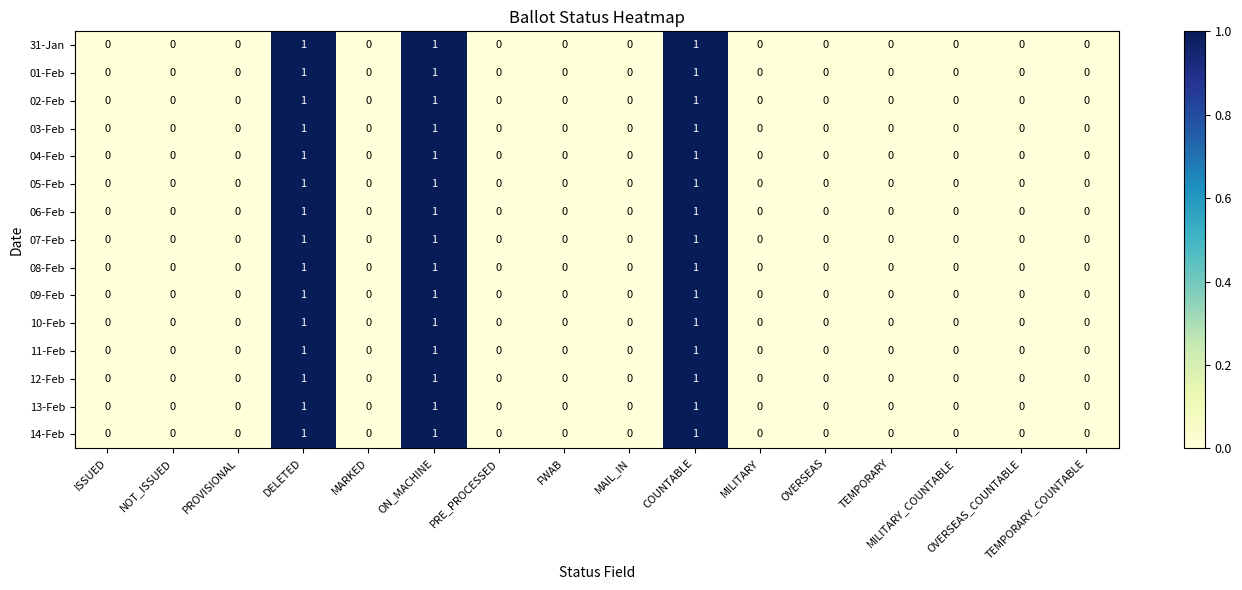

How many 06-Feb values are between 0 and 1?

16